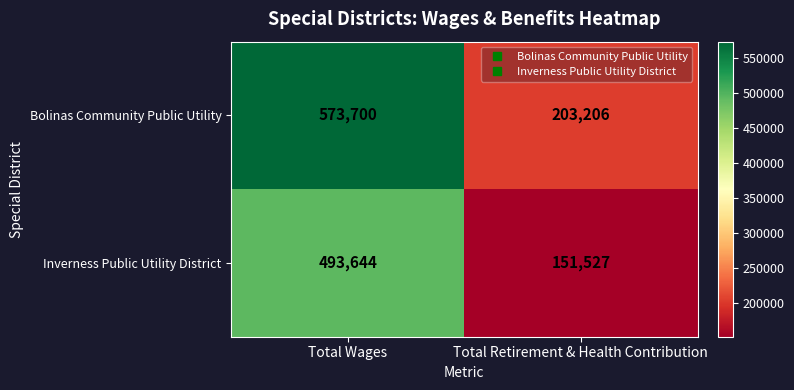

What is the average value of the Bolinas Community Public Utility series?

388453